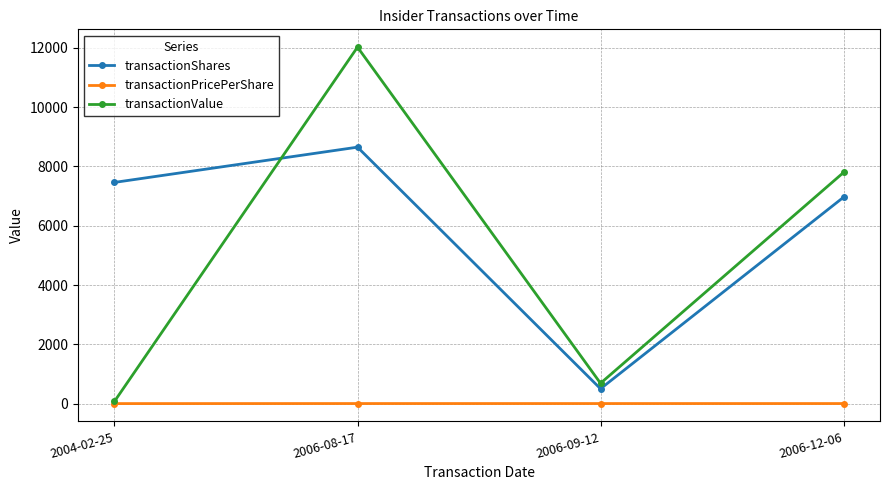

True or false: transactionShares and transactionPricePerShare cross at least once.

False